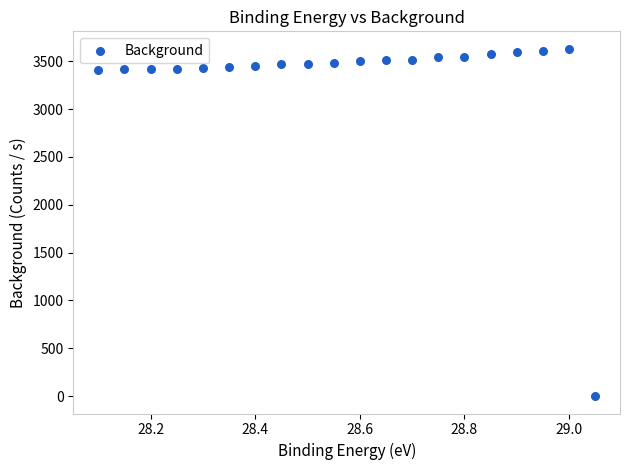

What is the range of X values (max minus min)?

0.9